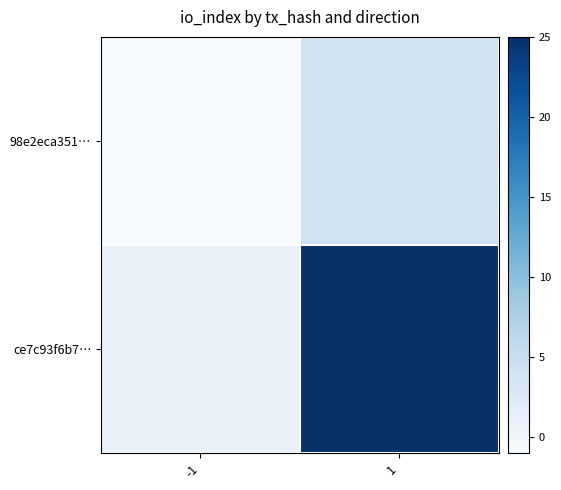

Which series has the widest spread of values?

ce7c93f6b7…